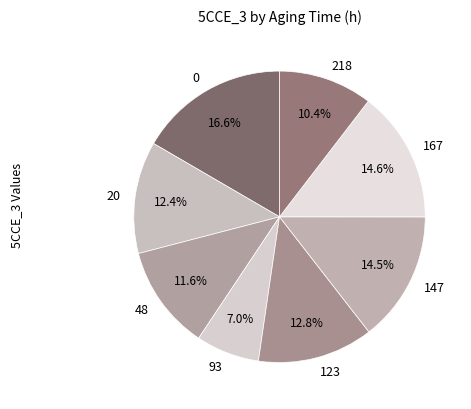

How many slices are in this pie chart?

8